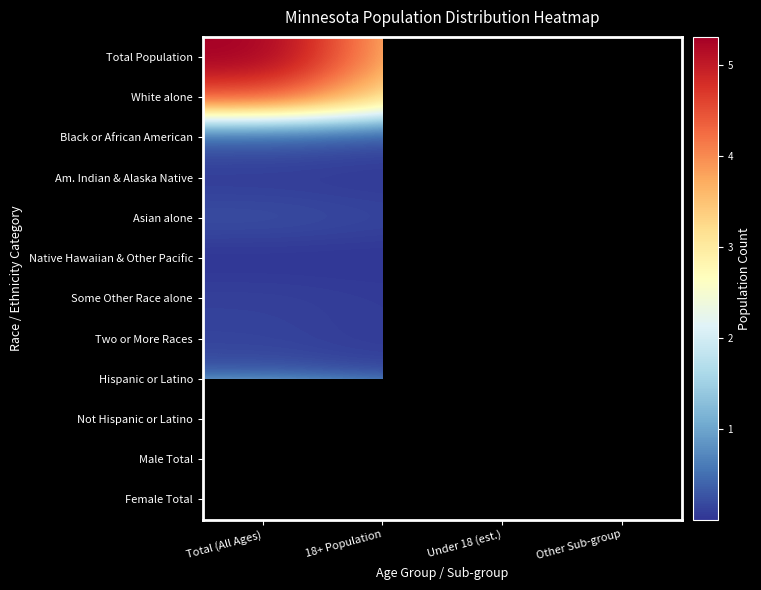

What is the minimum value for Not Hispanic or Latino?

1182641.0